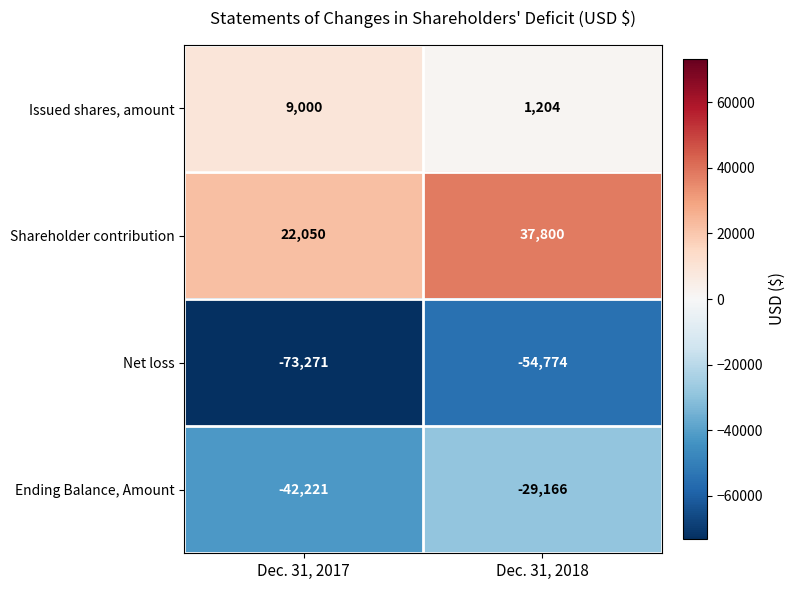

Where is Ending Balance, Amount nearest to the value -35693?

Dec. 31, 2018